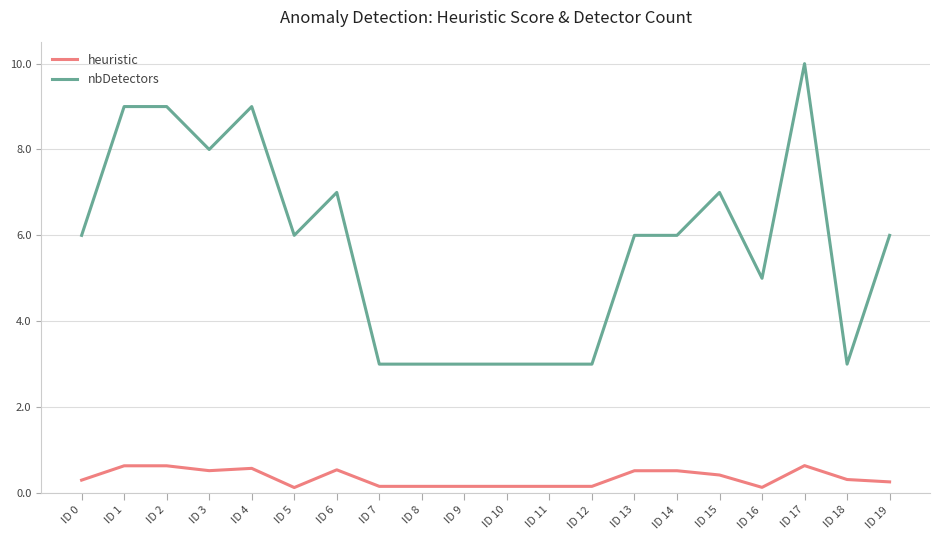

True or false: heuristic has a value of 0.2 at ID 9.

True